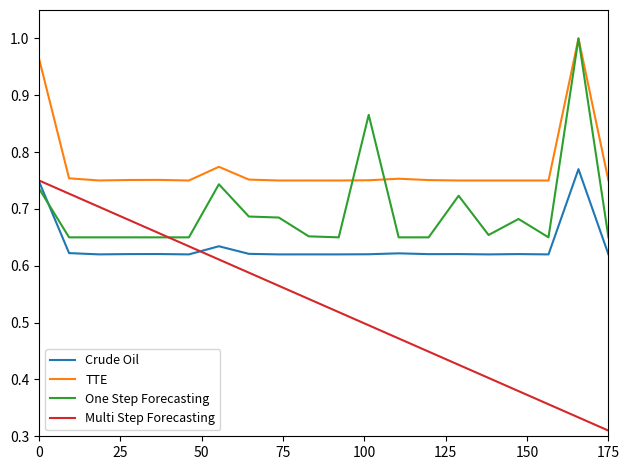

True or false: TTE and One Step Forecasting intersect in this chart.

True